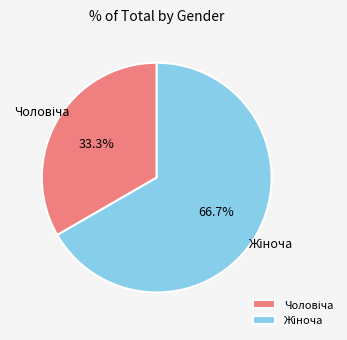

Is there any slice that represents more than half of the pie?

Yes